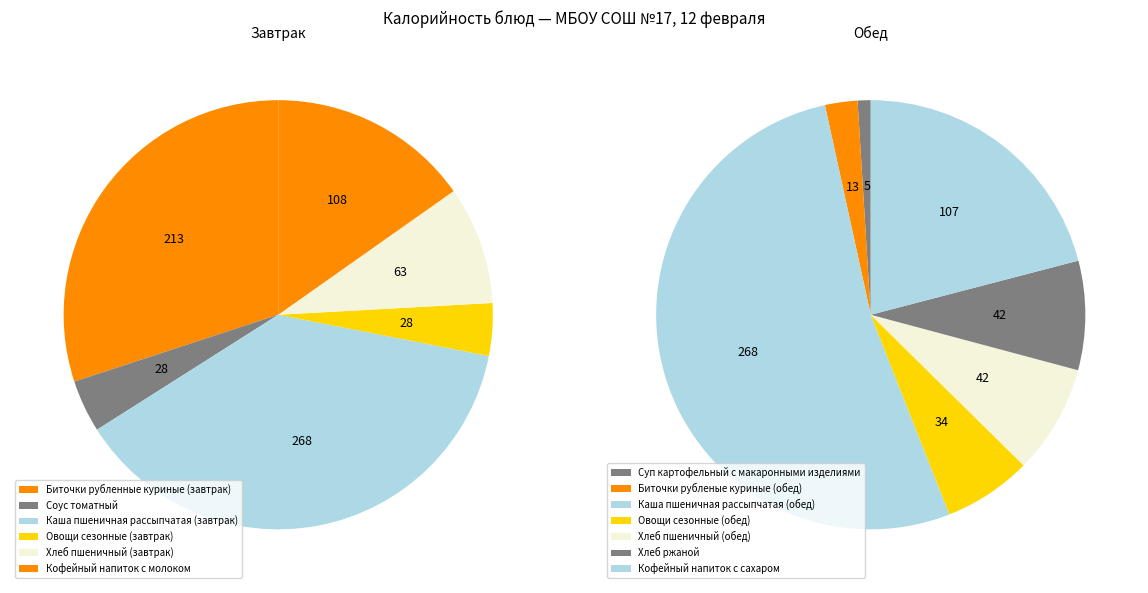

Does Овощи сезонные (обед) represent more than half of the total?

No